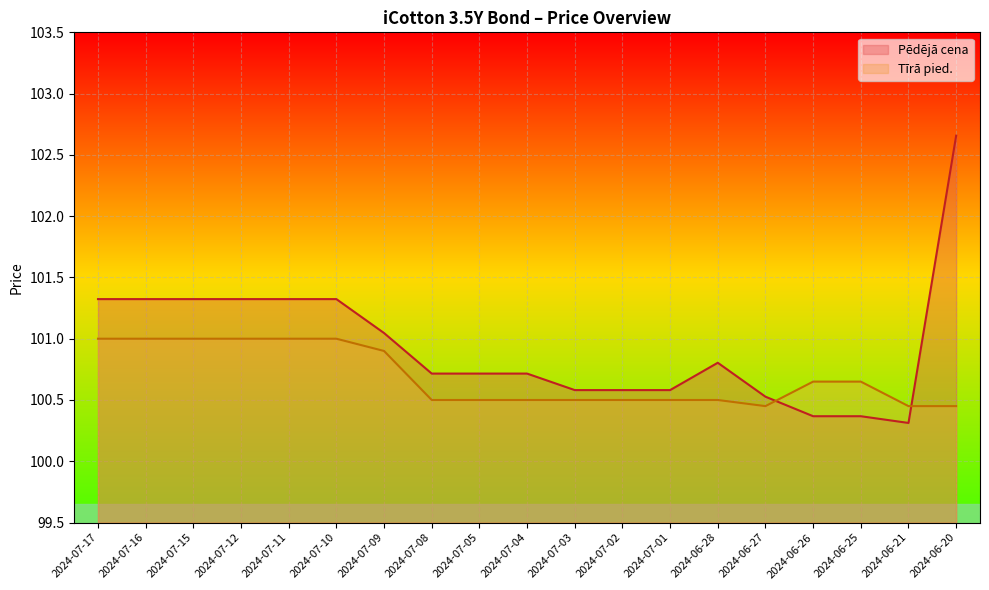

Reading left to right, what are all the values shown in this chart?

Pēdējā cena: 101.3	101.3	101.3	101.3	101.3	101.3	101.0	100.7	100.7	100.7	100.6	100.6	100.6	100.8	100.5	100.4	100.4	100.3	102.7
Tīrā pied.: 101.0	101.0	101.0	101.0	101.0	101.0	100.9	100.5	100.5	100.5	100.5	100.5	100.5	100.5	100.5	100.7	100.7	100.5	100.5